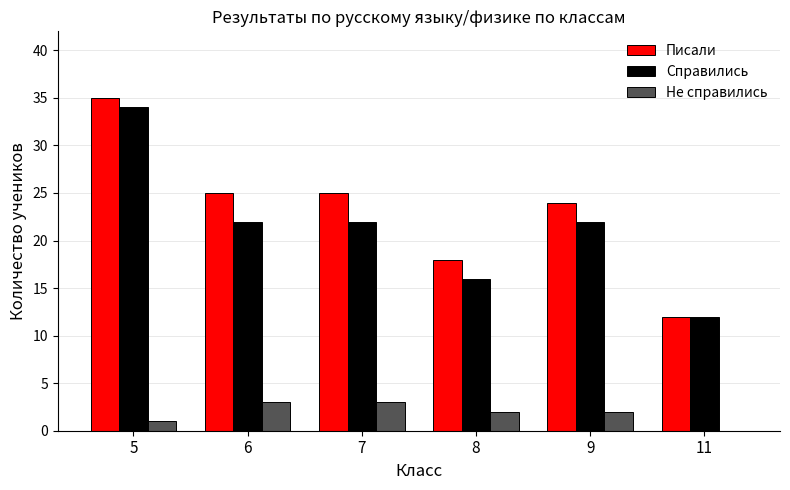

What is the maximum value shown in the chart?

35